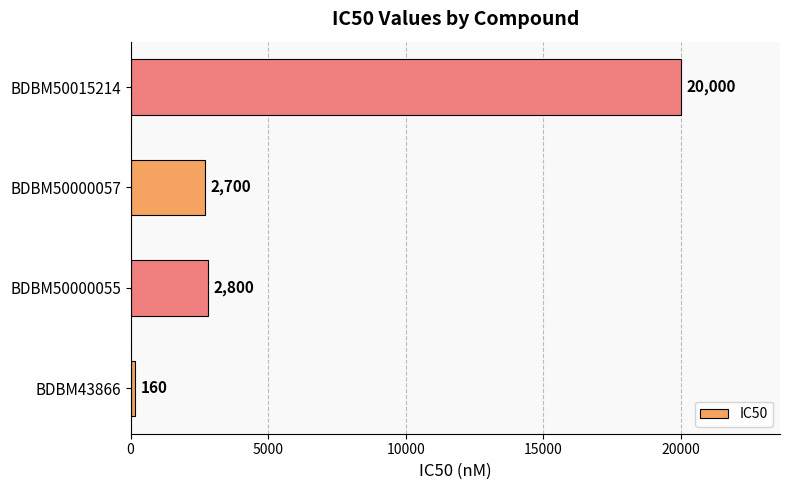

Is it true that the value at BDBM50015214 is 20000?

True